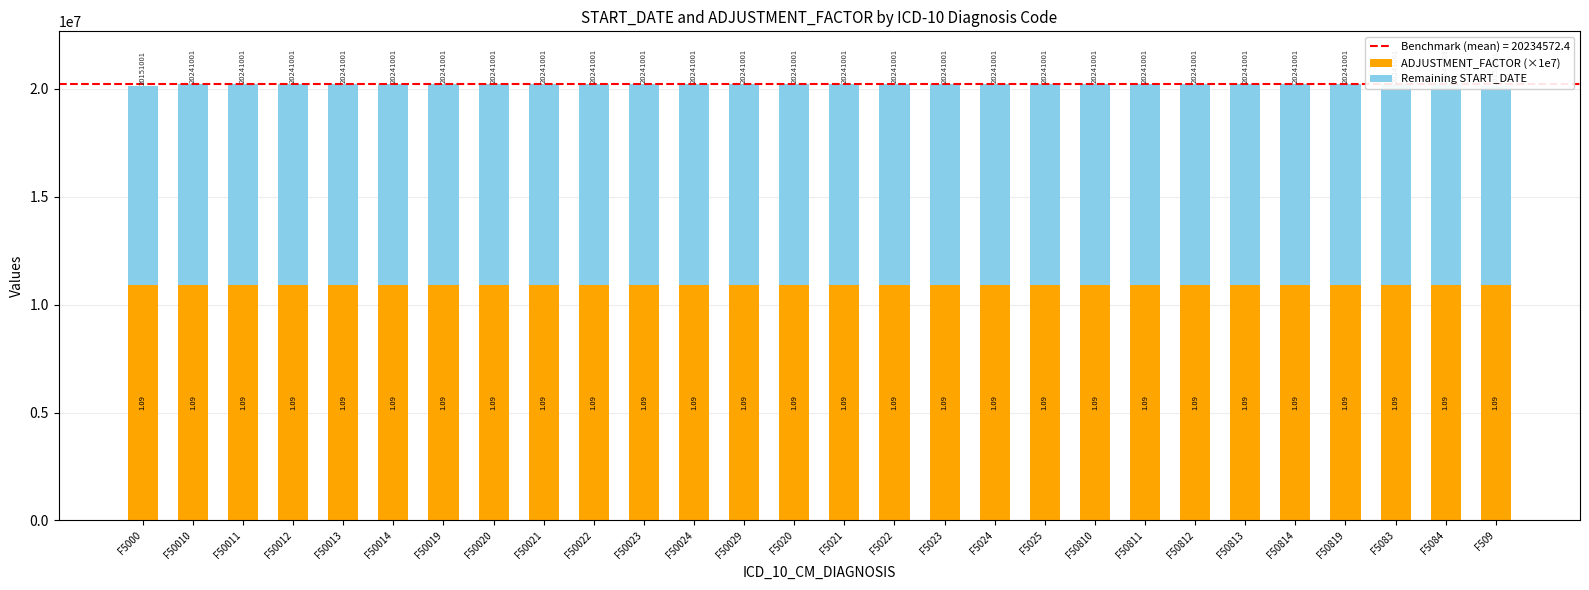

Reading right to left, transcribe all the data shown in this chart.

ADJUSTMENT_FACTOR (×1e7): F509=10900000	F5084=10900000	F5083=10900000	F50819=10900000	F50814=10900000	F50813=10900000	F50812=10900000	F50811=10900000	F50810=10900000	F5025=10900000	F5024=10900000	F5023=10900000	F5022=10900000	F5021=10900000	F5020=10900000	F50029=10900000	F50024=10900000	F50023=10900000	F50022=10900000	F50021=10900000	F50020=10900000	F50019=10900000	F50014=10900000	F50013=10900000	F50012=10900000	F50011=10900000	F50010=10900000	F5000=10900000
Remaining START_DATE: F509=9251001	F5084=9341001	F5083=9341001	F50819=9341001	F50814=9341001	F50813=9341001	F50812=9341001	F50811=9341001	F50810=9341001	F5025=9341001	F5024=9341001	F5023=9341001	F5022=9341001	F5021=9341001	F5020=9341001	F50029=9341001	F50024=9341001	F50023=9341001	F50022=9341001	F50021=9341001	F50020=9341001	F50019=9341001	F50014=9341001	F50013=9341001	F50012=9341001	F50011=9341001	F50010=9341001	F5000=9251001